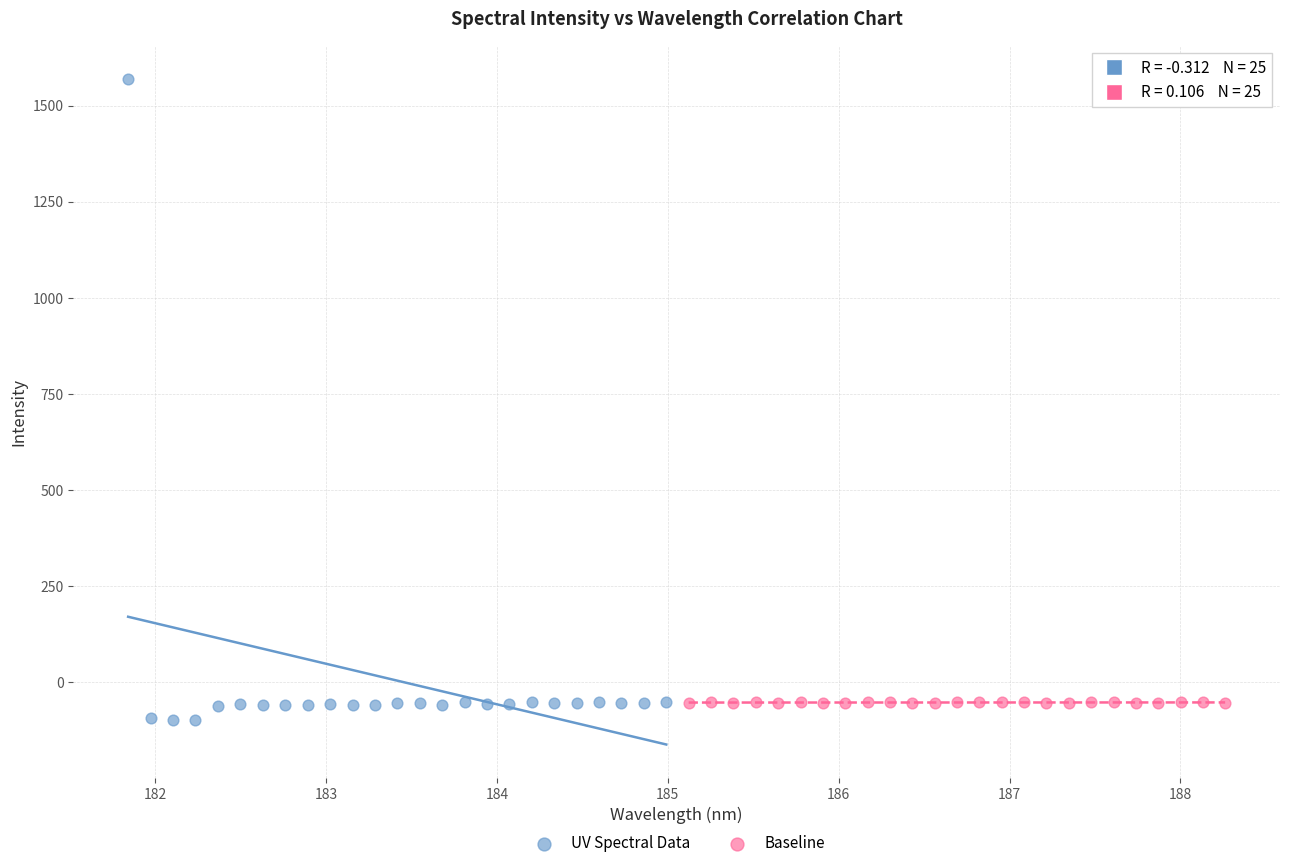

Which series has the largest Y range (max minus min)?

UV Spectral Data